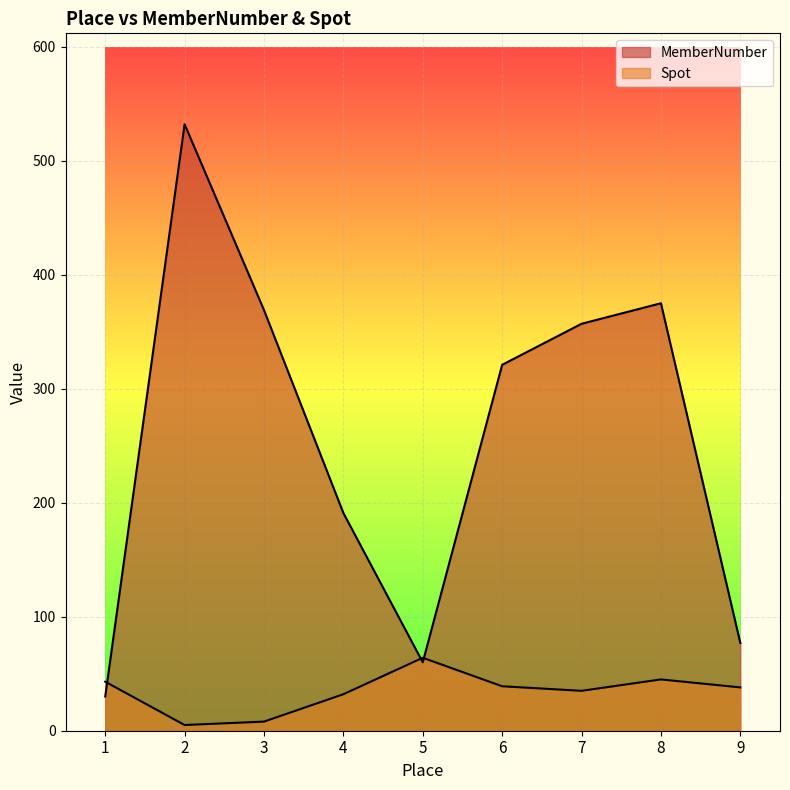

Where is the first local maximum for Spot?

5